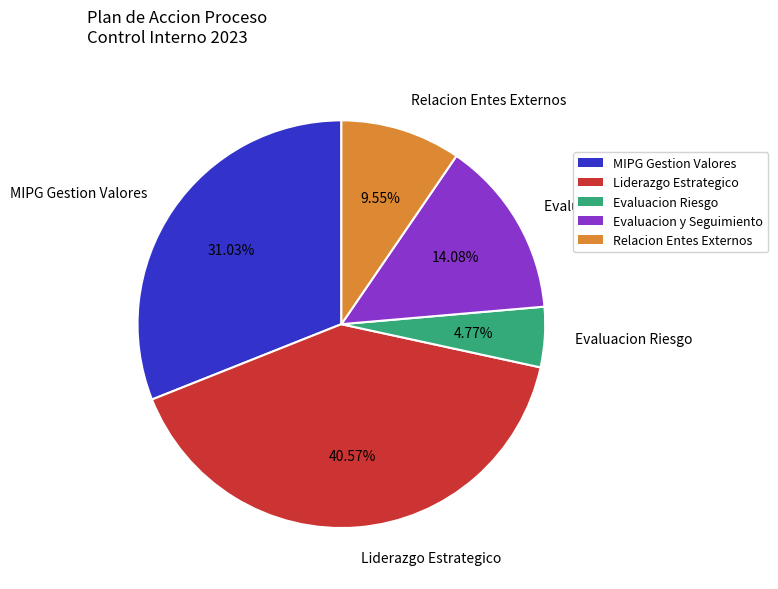

To the nearest percent, what is the average slice percentage?

20%